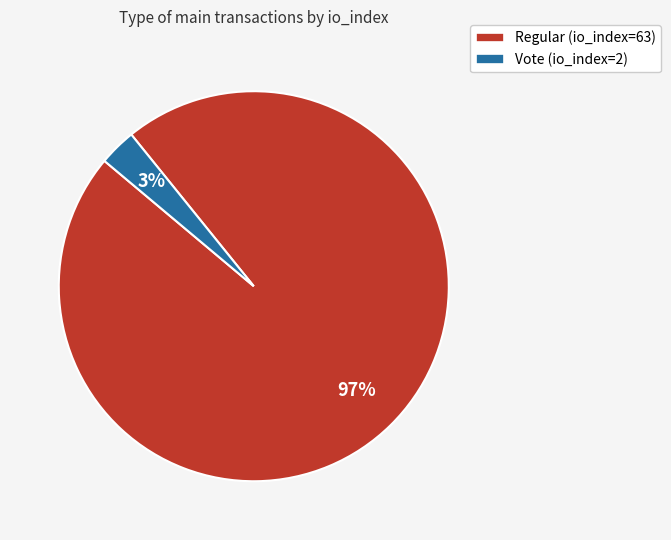

Which slice is the smallest?

Vote (io_index=2)